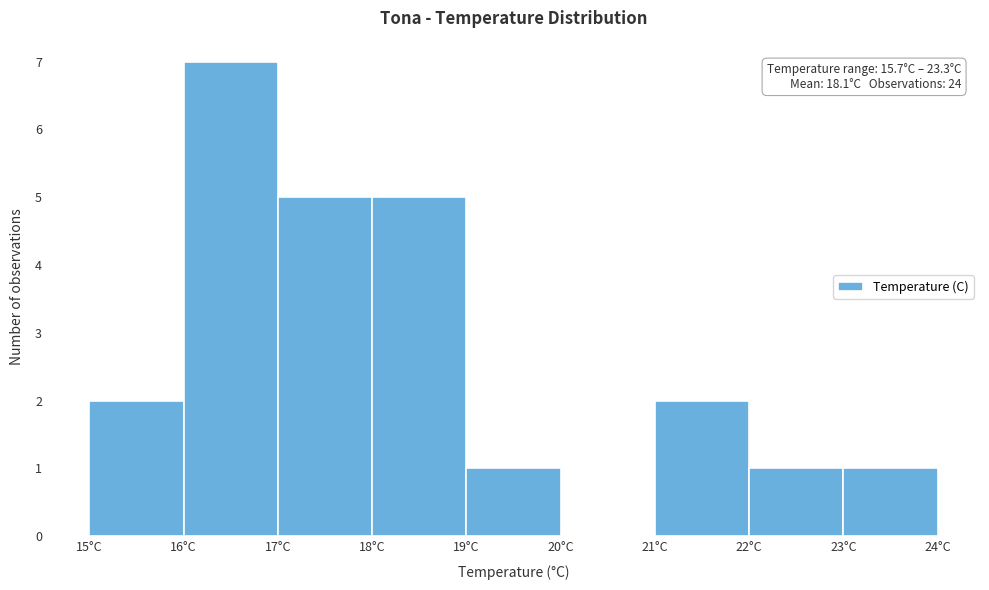

Which range on the x-axis has the tallest bar?

16 to 17